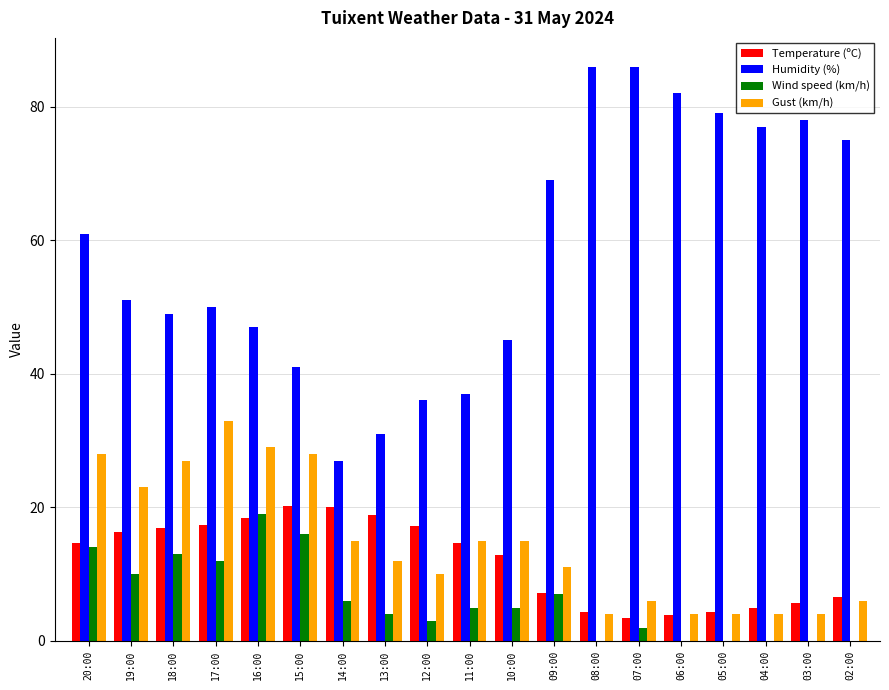

What is the greatest value displayed?

86.0